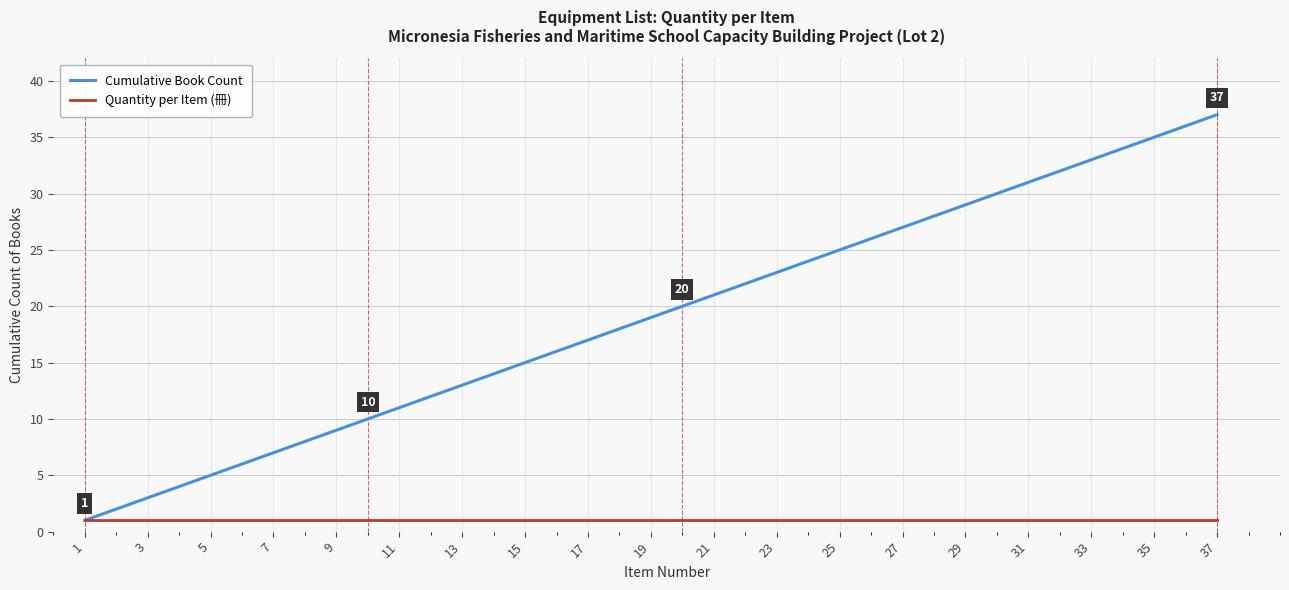

True or false: Cumulative Book Count has more than 1 interior local peaks.

False